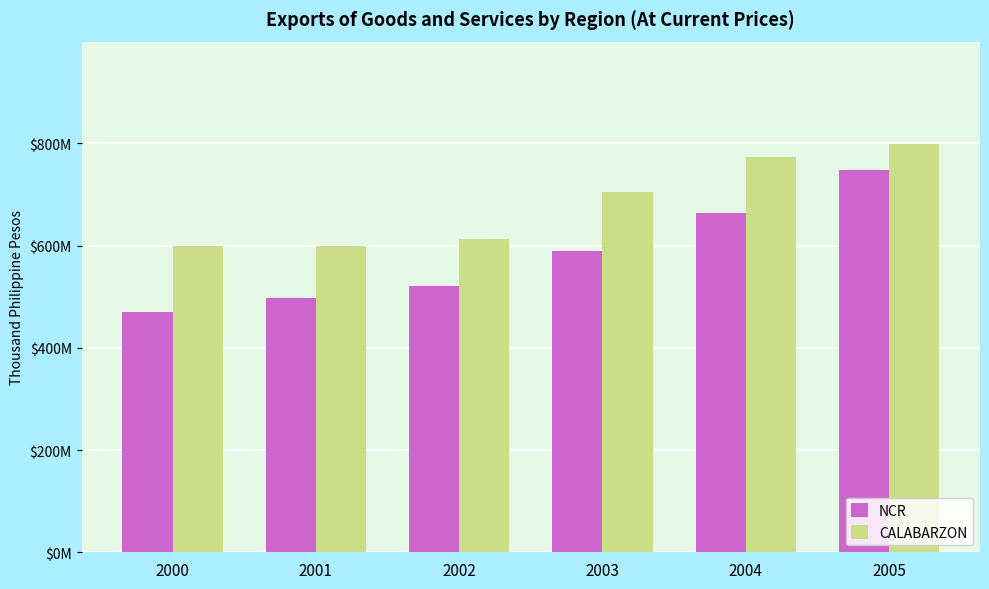

What are all the series names shown in the legend?

NCR, CALABARZON